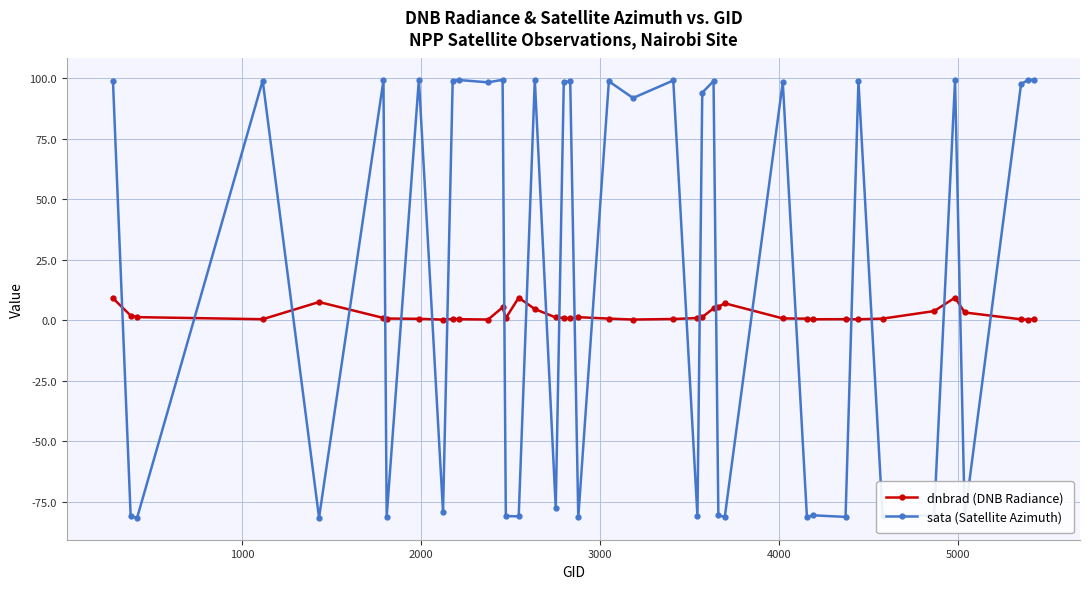

Which series has the largest total across all categories?

sata (Satellite Azimuth)